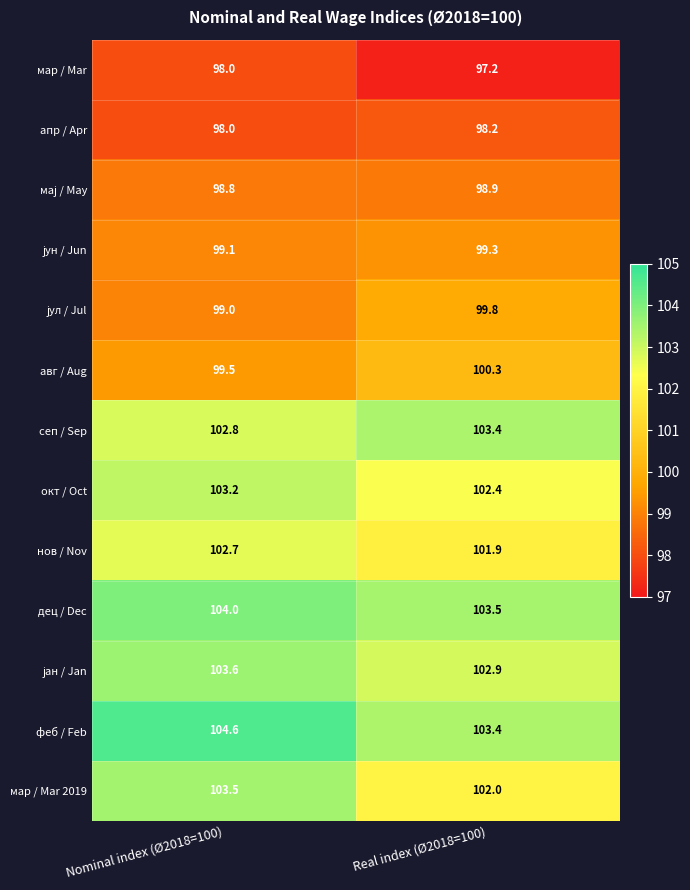

What is the difference between the maximum and minimum values in the нов / Nov series?

0.8